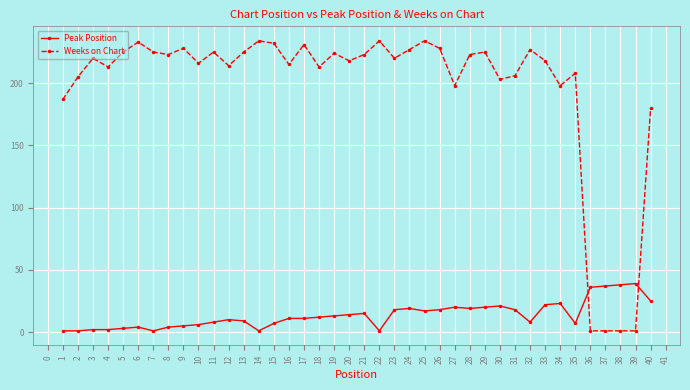

What is the maximum value shown in the chart?

234